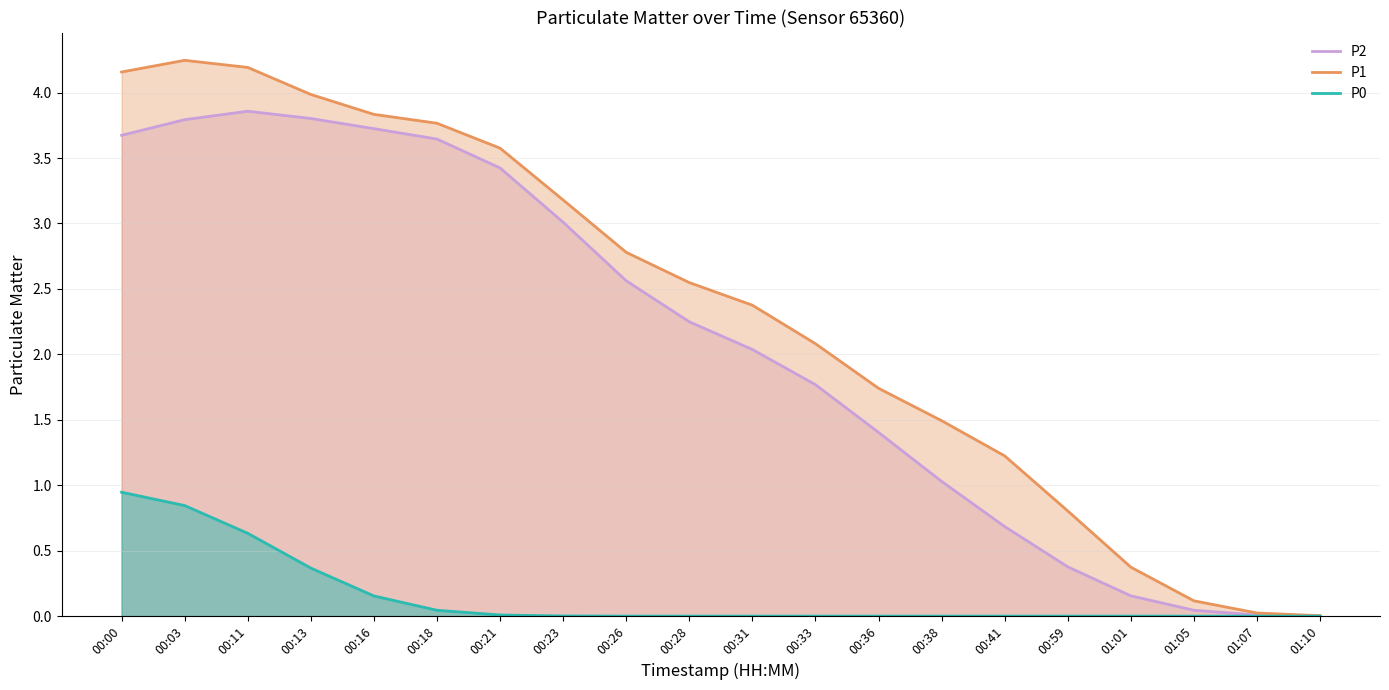

True or false: P1 and P2 cross at least once.

False